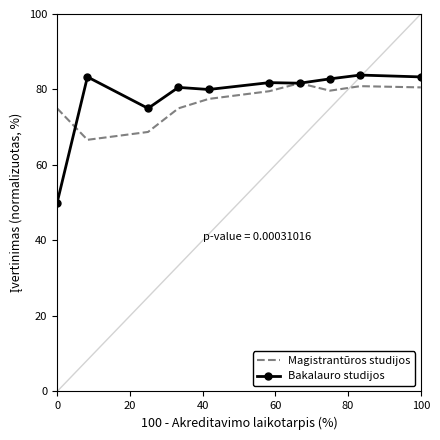

Which series has the widest spread of values?

Bakalauro studijos